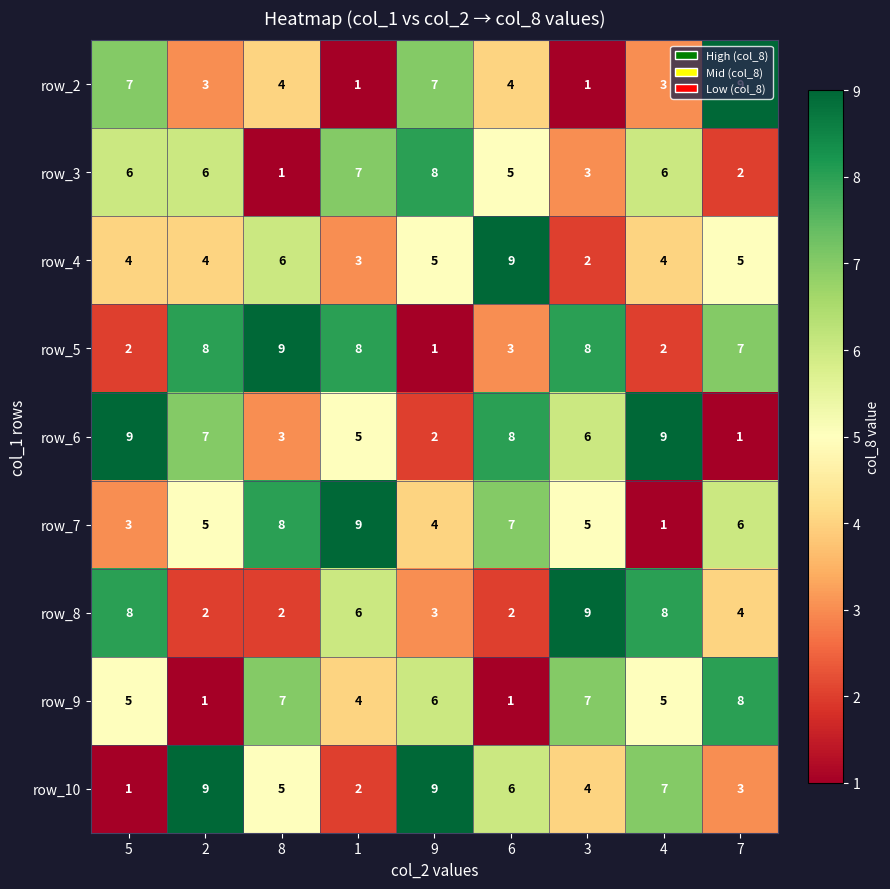

Rank the series at 9 from lowest to highest value.

row_5, row_6, row_8, row_7, row_4, row_9, row_2, row_3, row_10